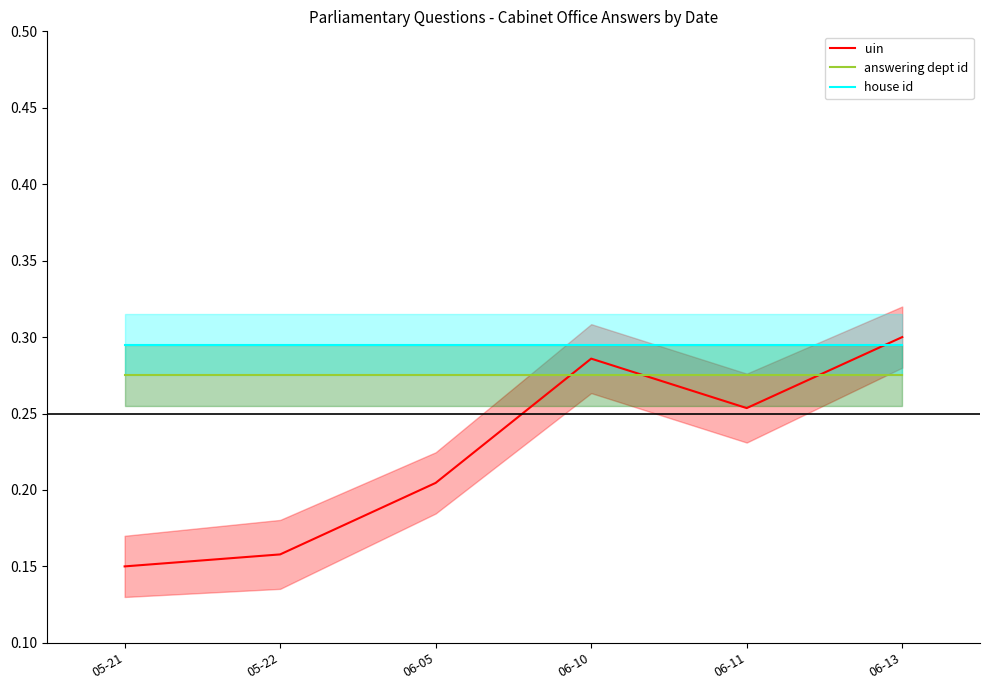

What is the label of the 6th point from the left?

06-13